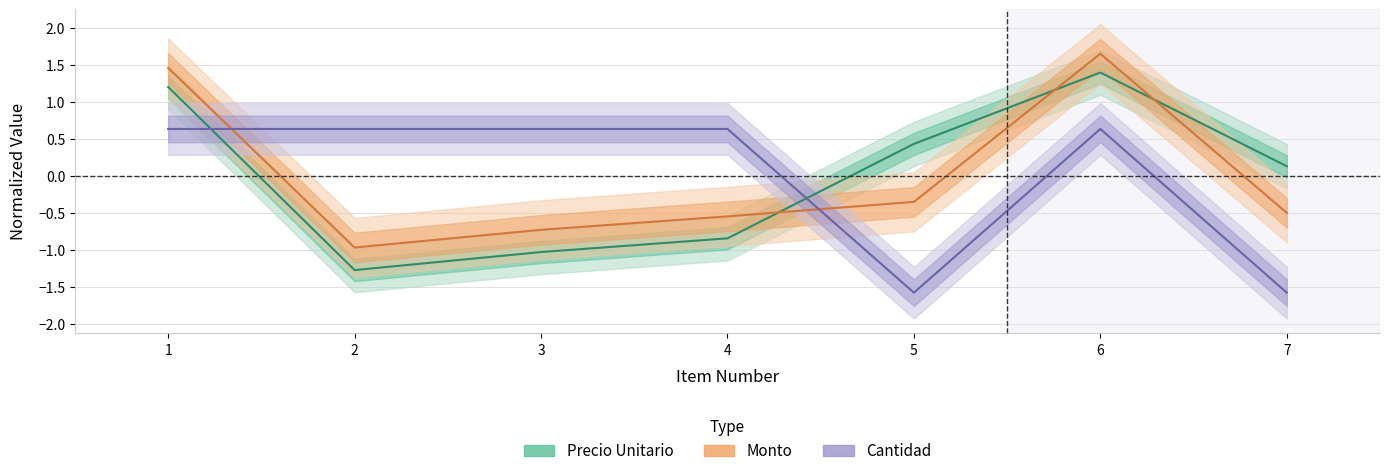

What is the minimum value shown in the chart?

-1.6